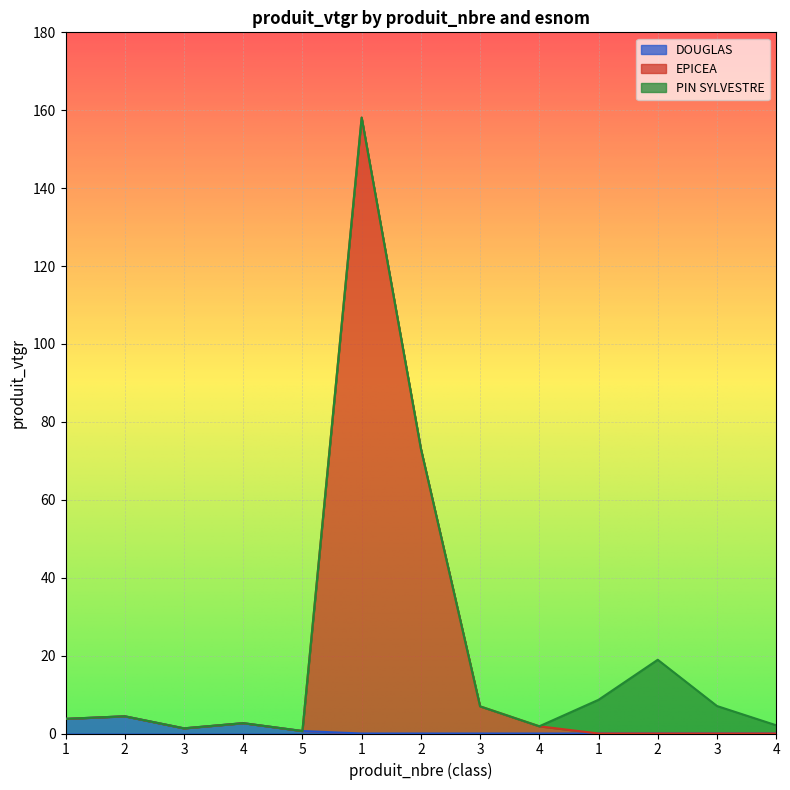

What are all the series names shown in the legend?

DOUGLAS, EPICEA, PIN SYLVESTRE